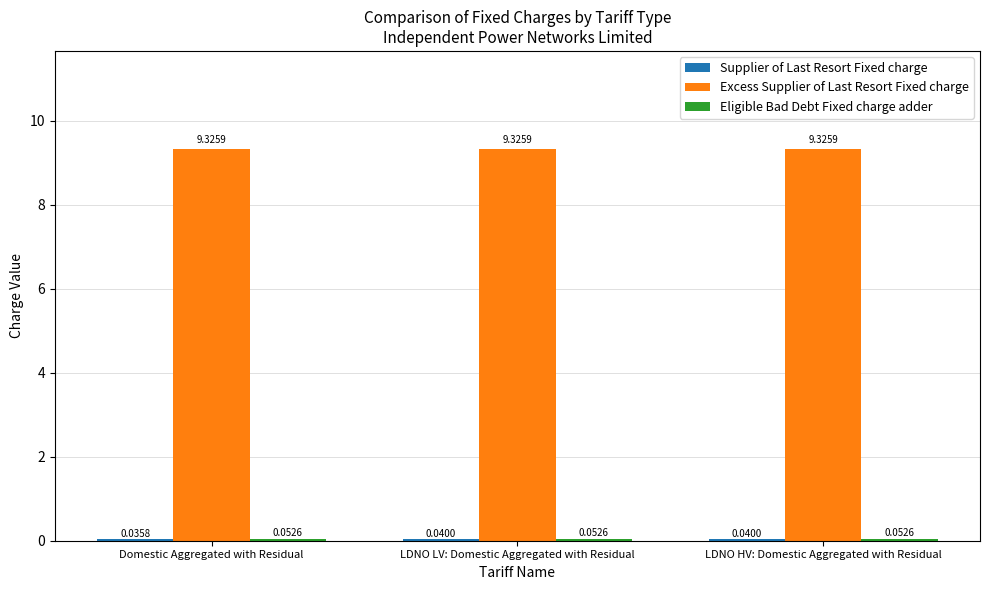

At how many categories does at least one series exceed 5?

3